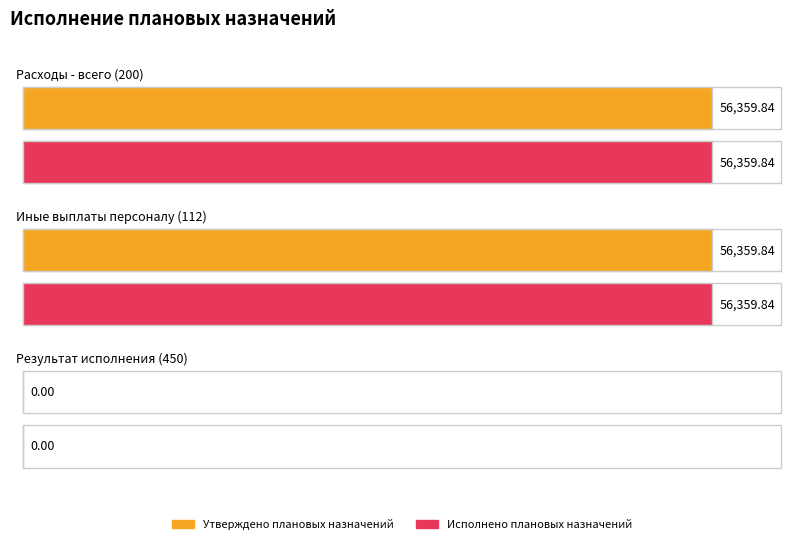

Reading left to right, what are all the values shown in this chart?

Утверждено плановых назначений: 56359.8	56359.8	0.0
Исполнено плановых назначений: 56359.8	56359.8	0.0